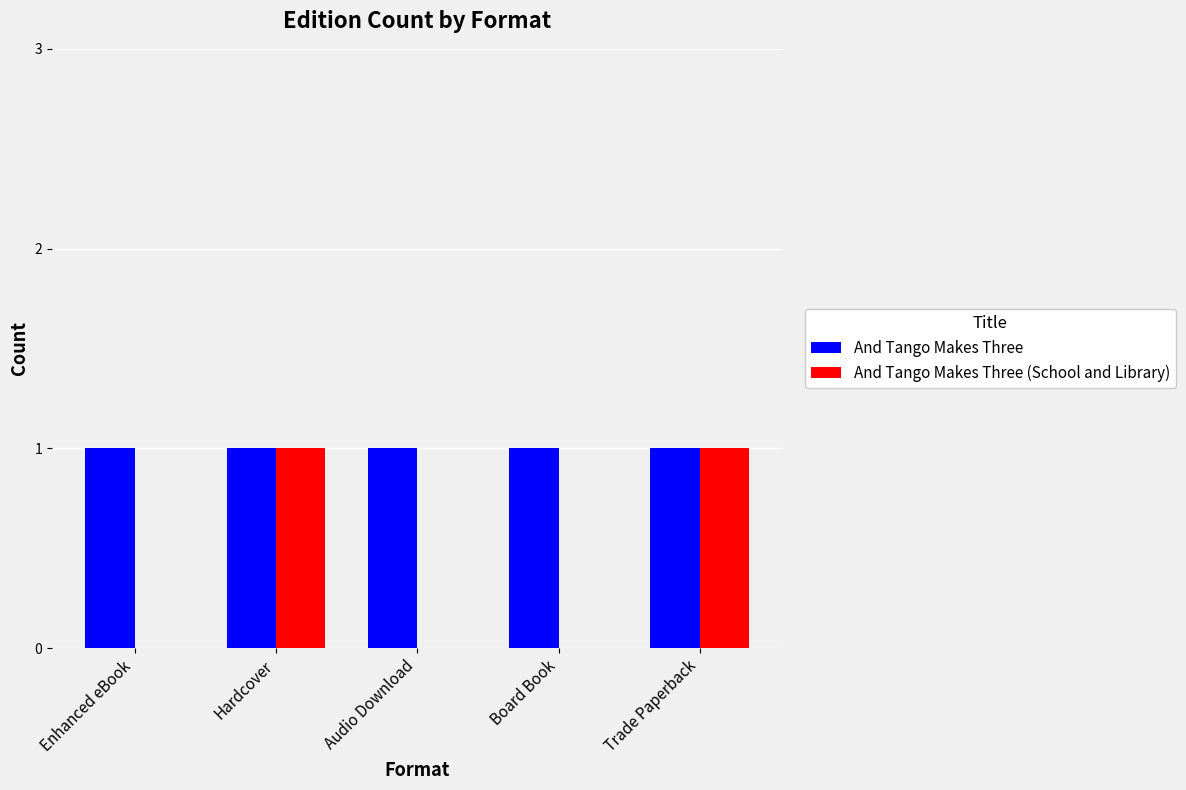

True or false: And Tango Makes Three (School and Library) has a value of 0 at Enhanced eBook.

True